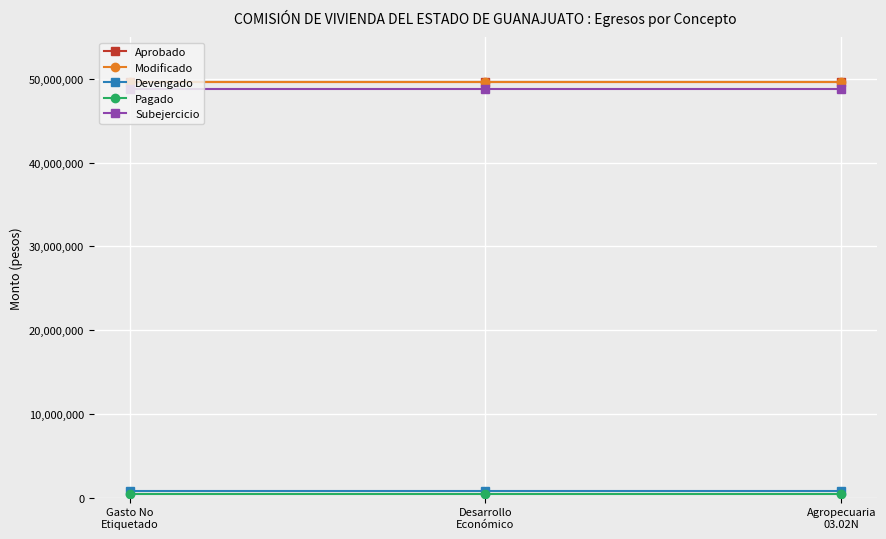

What are all the series names shown in the legend?

Aprobado, Modificado, Devengado, Pagado, Subejercicio